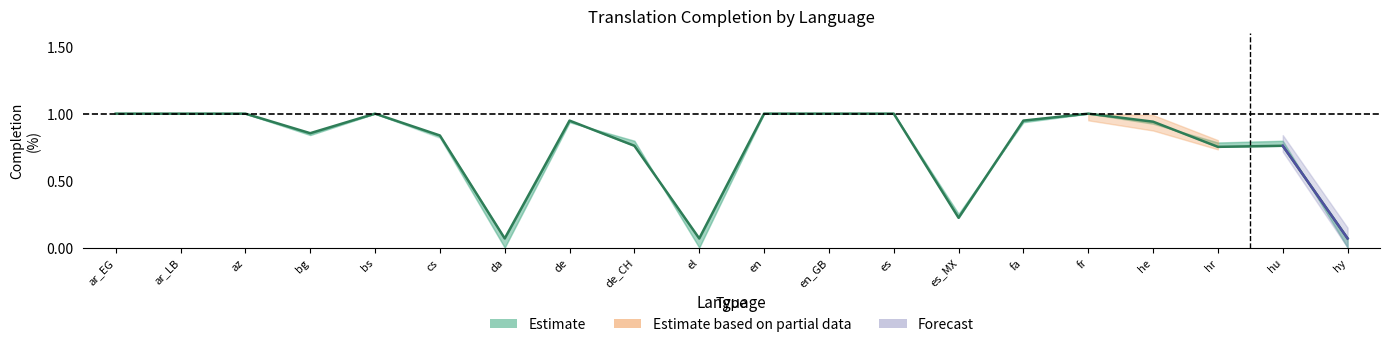

At which label does translated_words_percent reach its minimum?

da